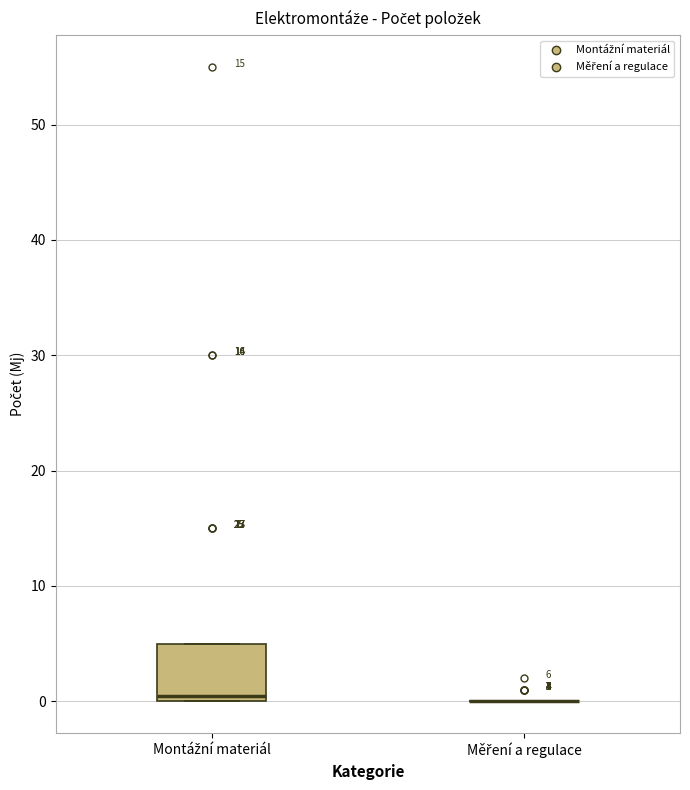

Comparing the boxes themselves (not the whiskers), which one is the tallest?

Montážní materiál